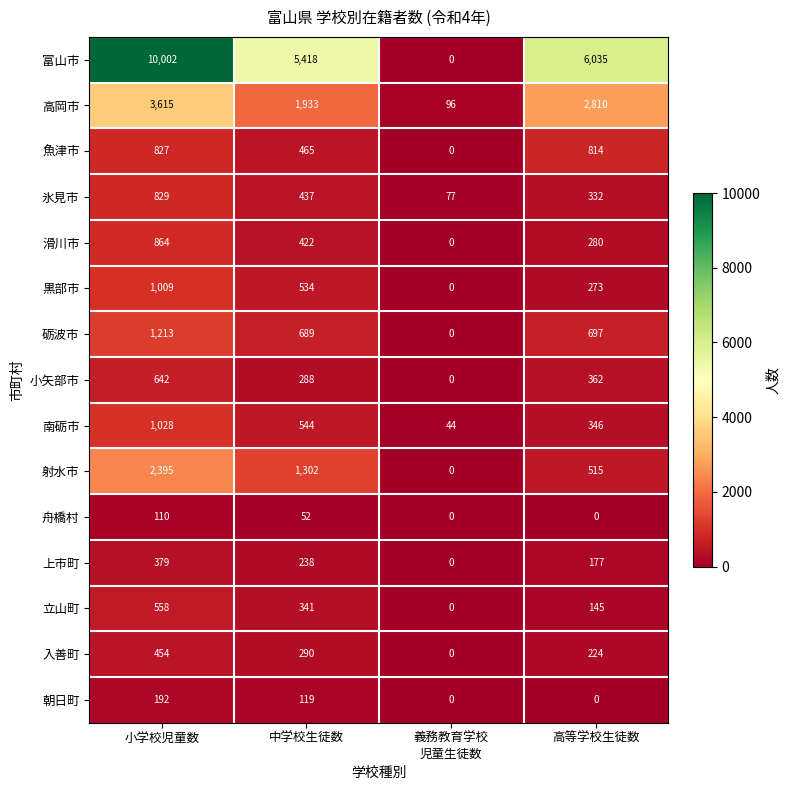

What is the maximum value shown in the chart?

10002